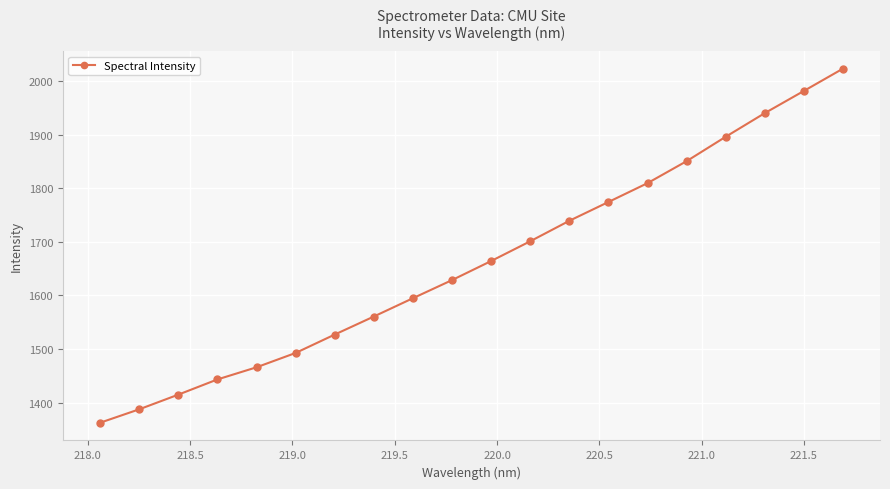

Reading left to right, what are all the values shown in this chart?

1362.4	1387.5	1414.8	1443.2	1465.9	1492.6	1526.9	1560.6	1594.7	1628.5	1664.1	1700.9	1739.1	1774.2	1809.3	1850.3	1895.8	1939.9	1981.2	2022.8